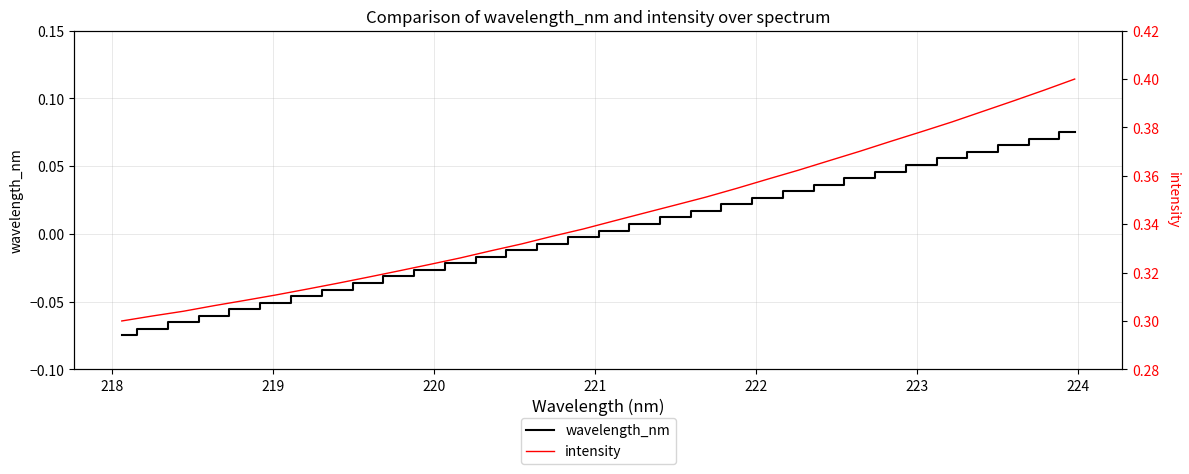

True or false: intensity and wavelength_nm intersect in this chart.

False